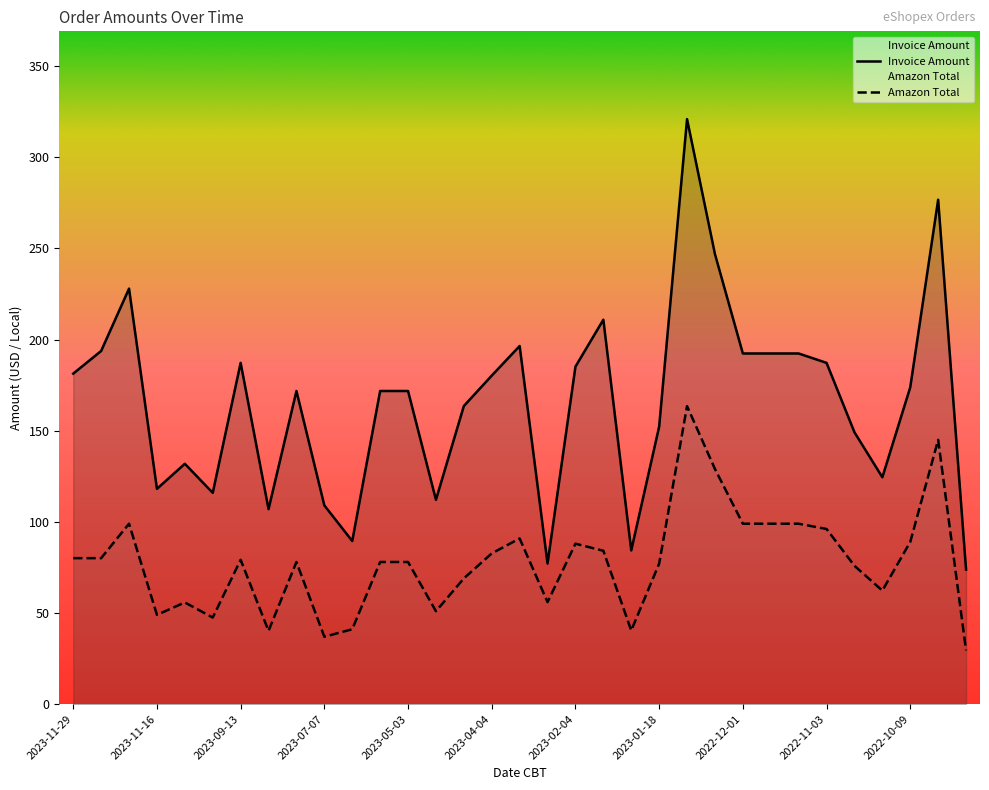

What are all the series names shown in the legend?

Invoice Amount, Amazon Total